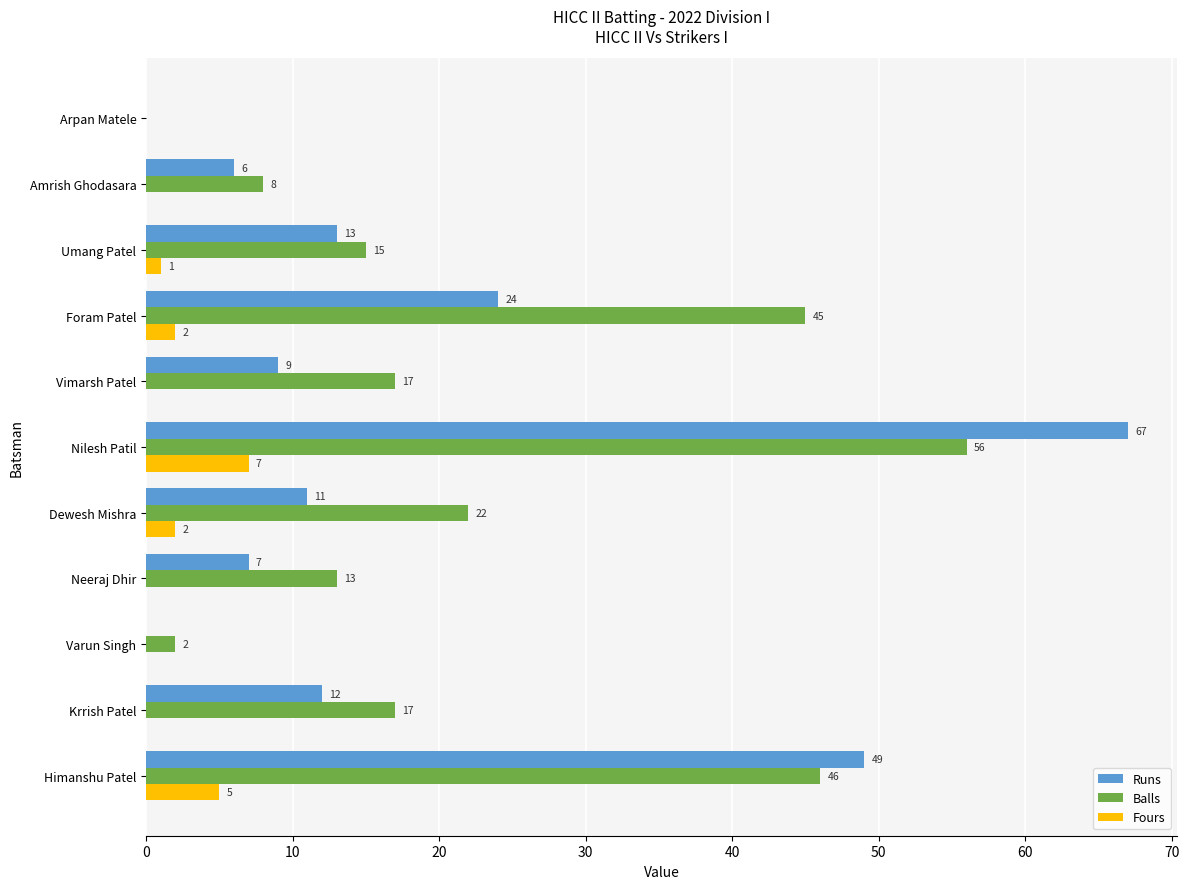

What is the sum of all Runs values?

198